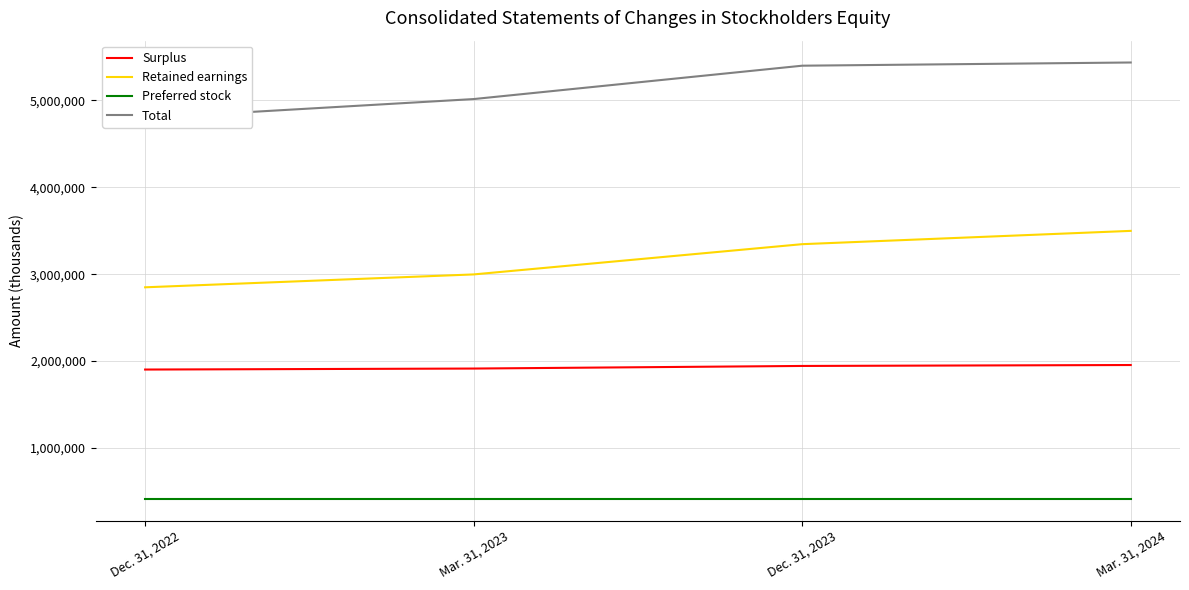

At Dec. 31, 2023, list the series in order from largest to smallest.

Total, Retained earnings, Surplus, Preferred stock